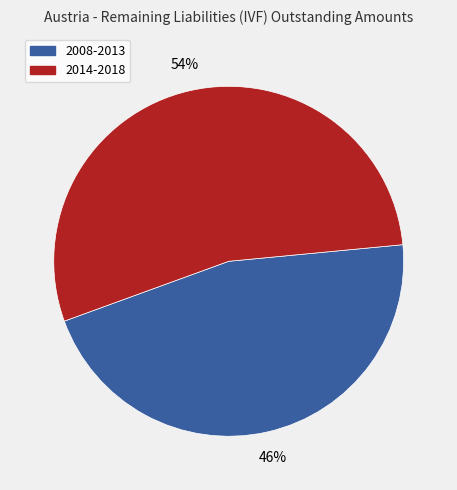

Which slice is the largest?

2014-2018